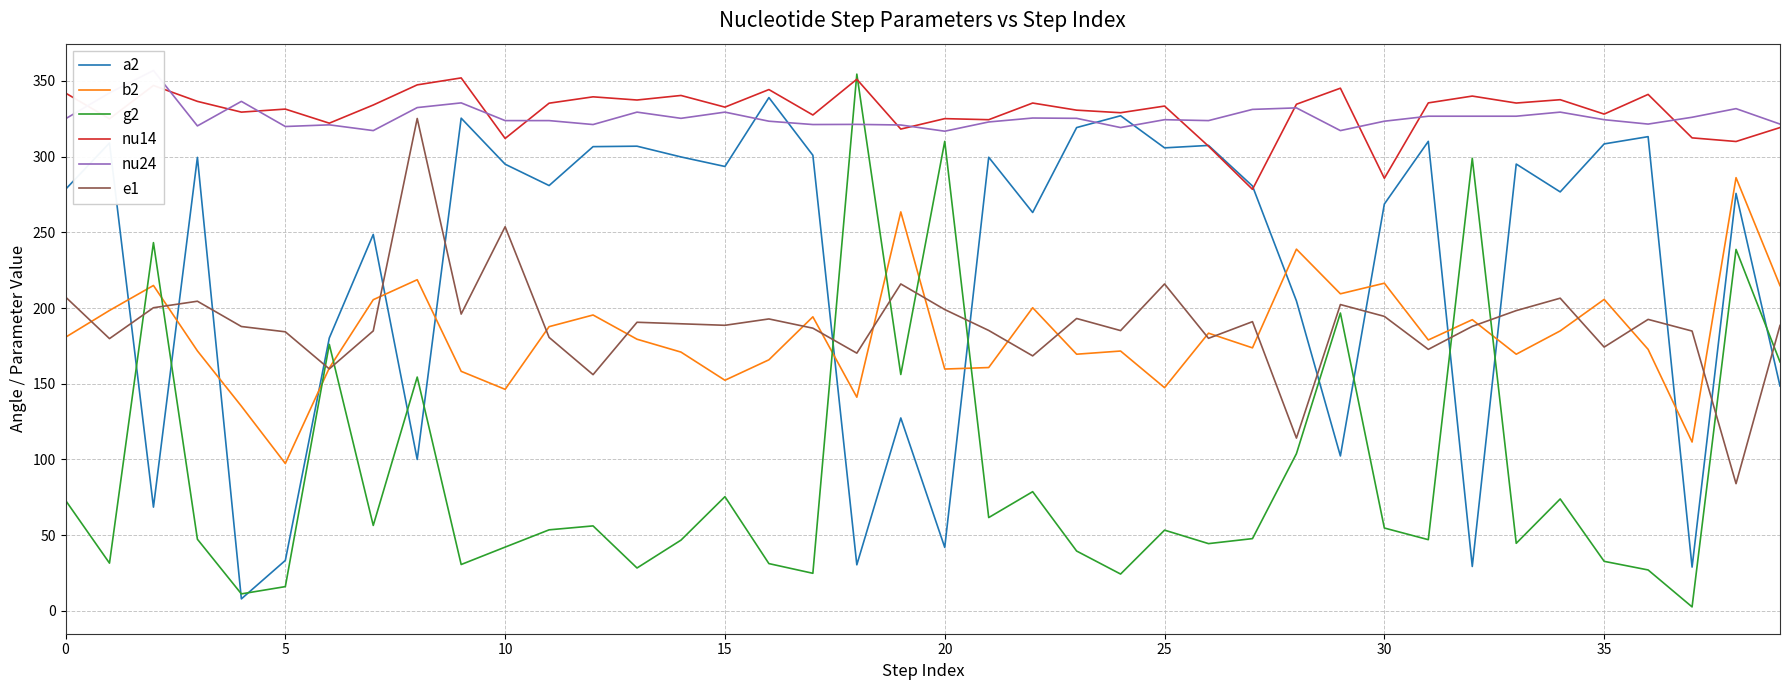

What is the spread (max minus min) of values at 38?

247.7